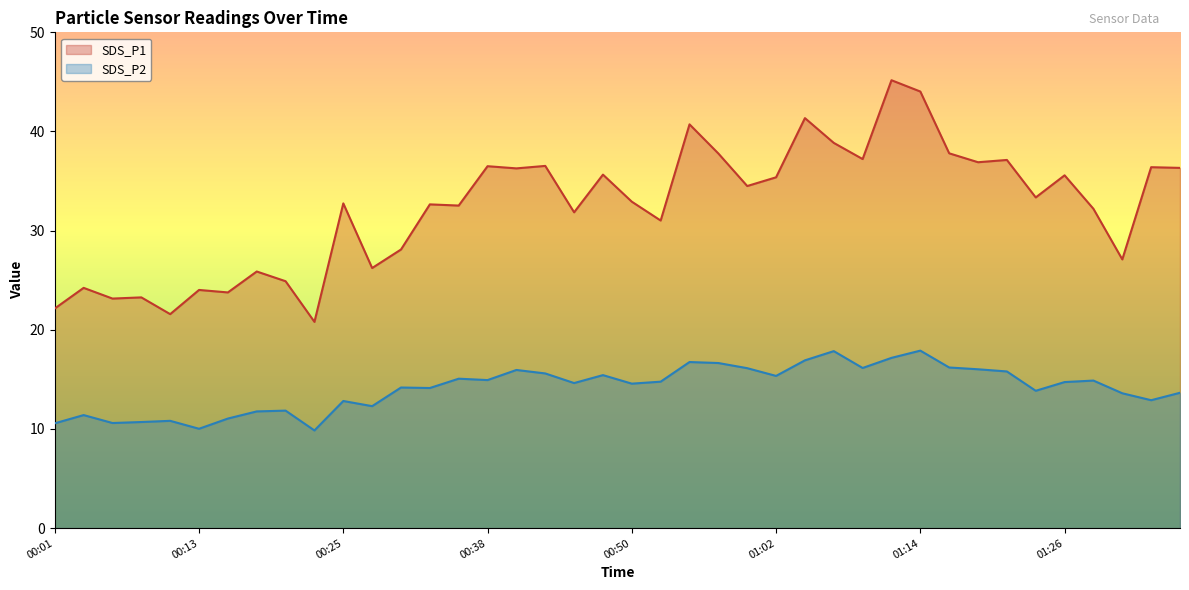

True or false: SDS_P1 has more than 0 interior local peaks.

True